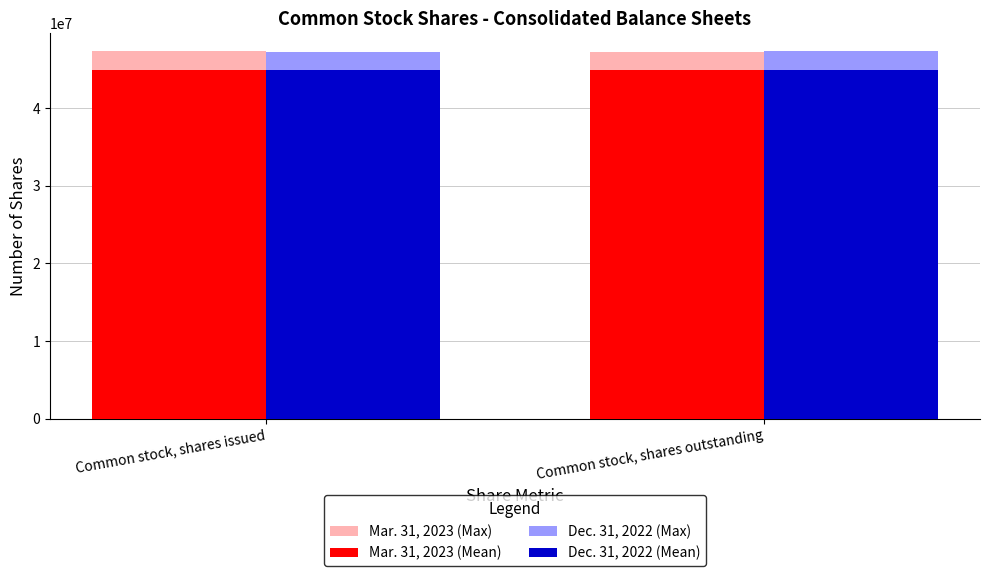

Is the value of Mar. 31, 2023 (Mean) at Common stock, shares outstanding greater than the value of Dec. 31, 2022 (Max) at Common stock, shares outstanding?

No